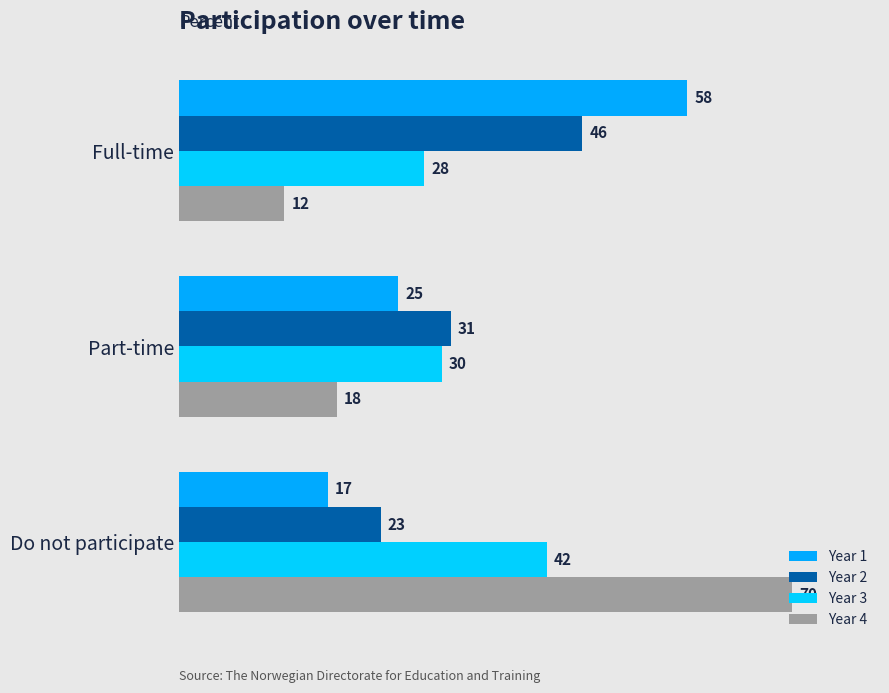

How many values in the Year 1 series are below 25?

1